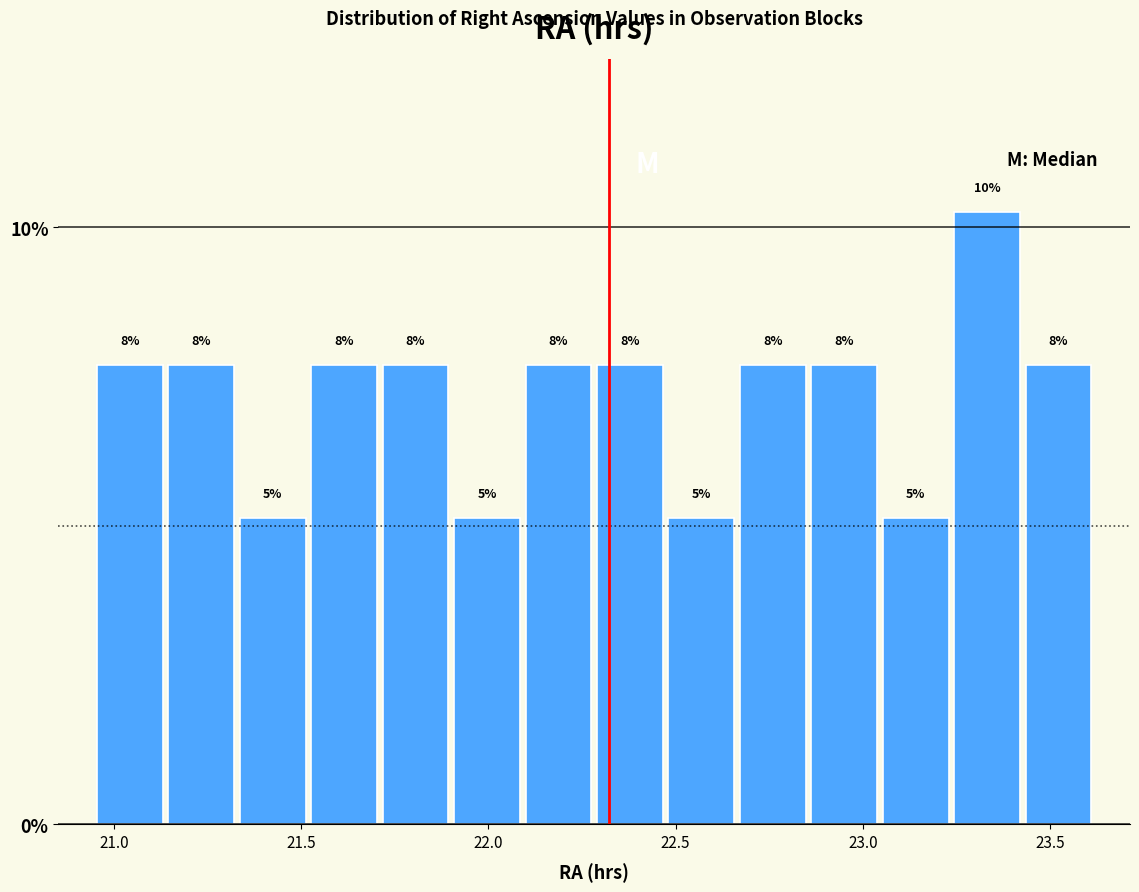

Read against the x-axis, roughly where is the centre of the tallest bar?

23.35